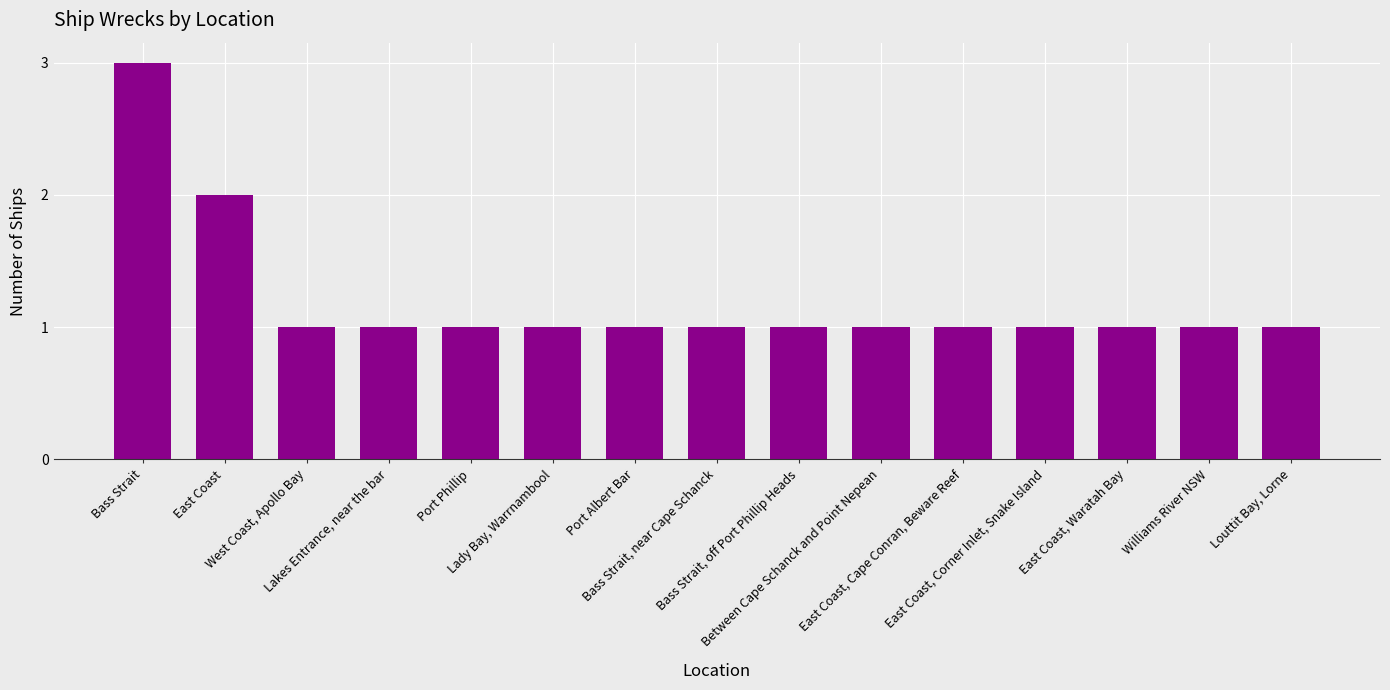

Which label corresponds to the largest value in the chart?

Bass Strait